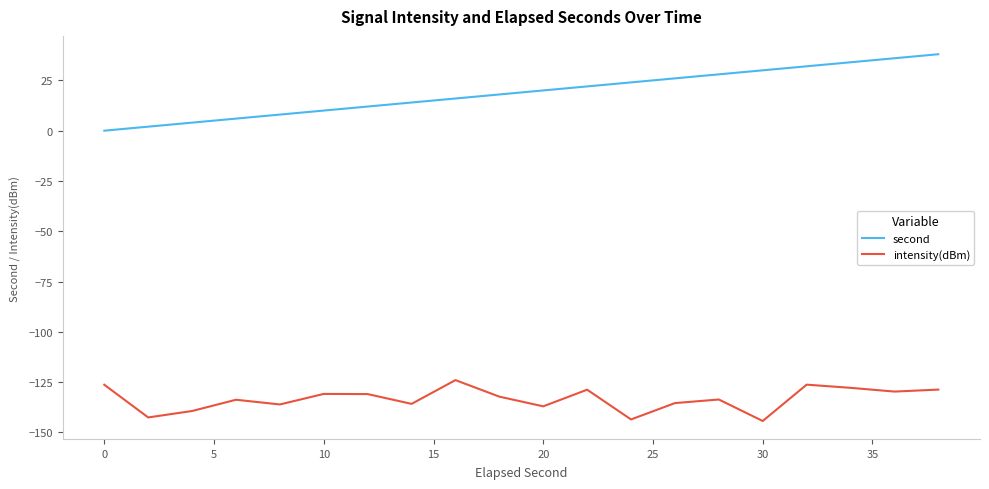

How many categories are shown in the chart?

20